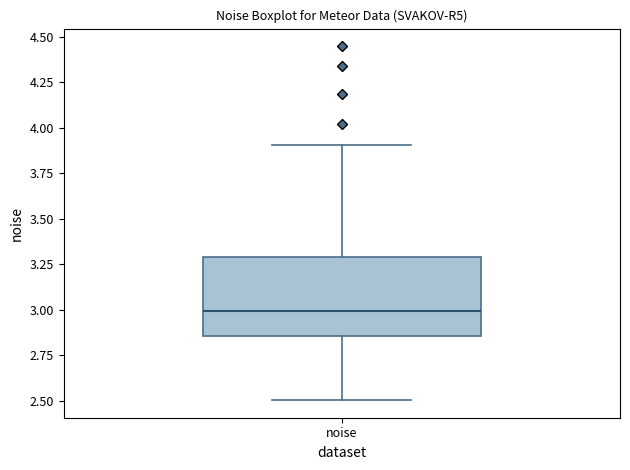

Read this box plot against the y-axis: the position of the median line, the range covered by the box, and the ends of both whiskers. The values are not printed on the chart, so give them approximately, as read against the axis.

median 3.00, box 2.85 to 3.30, whiskers 2.50 to 3.90